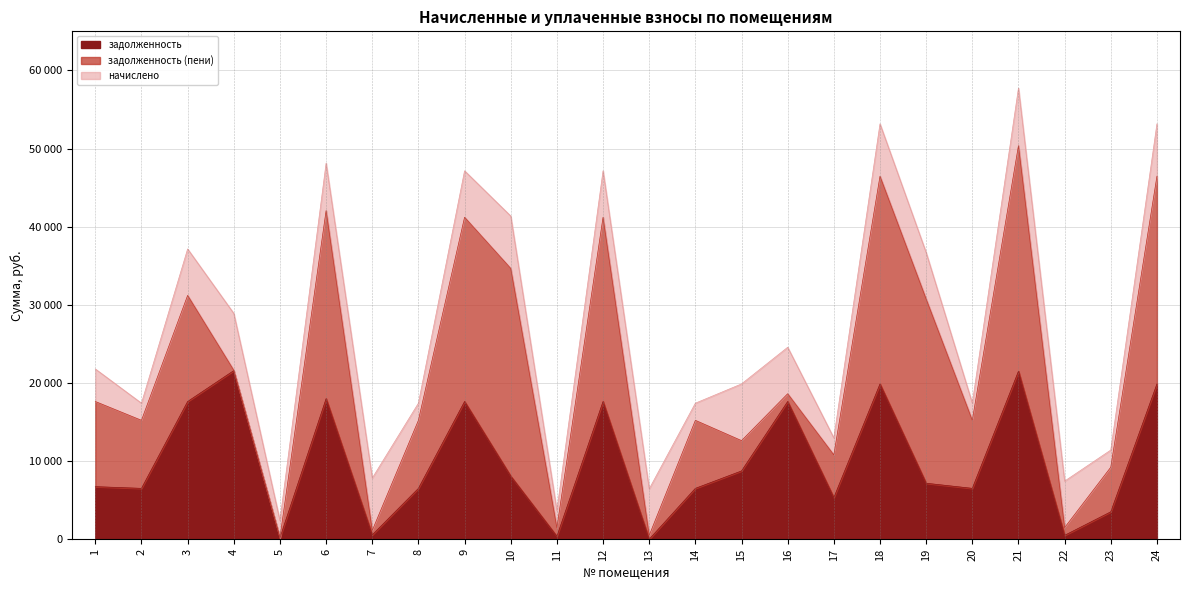

What are all the series names shown in the legend?

задолженность, задолженность (пени), начислено